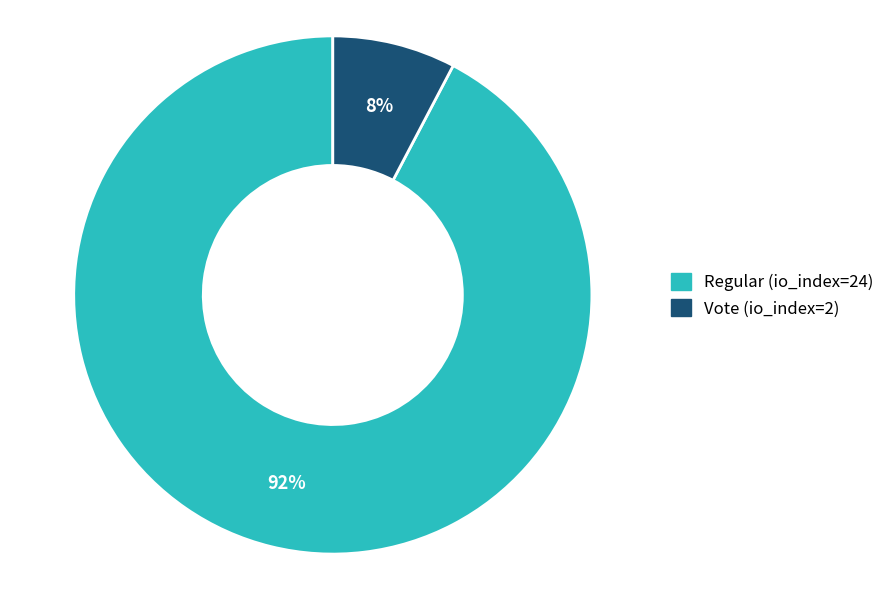

Do Regular (io_index=24) and Vote (io_index=2) together represent more than half of the pie?

Yes